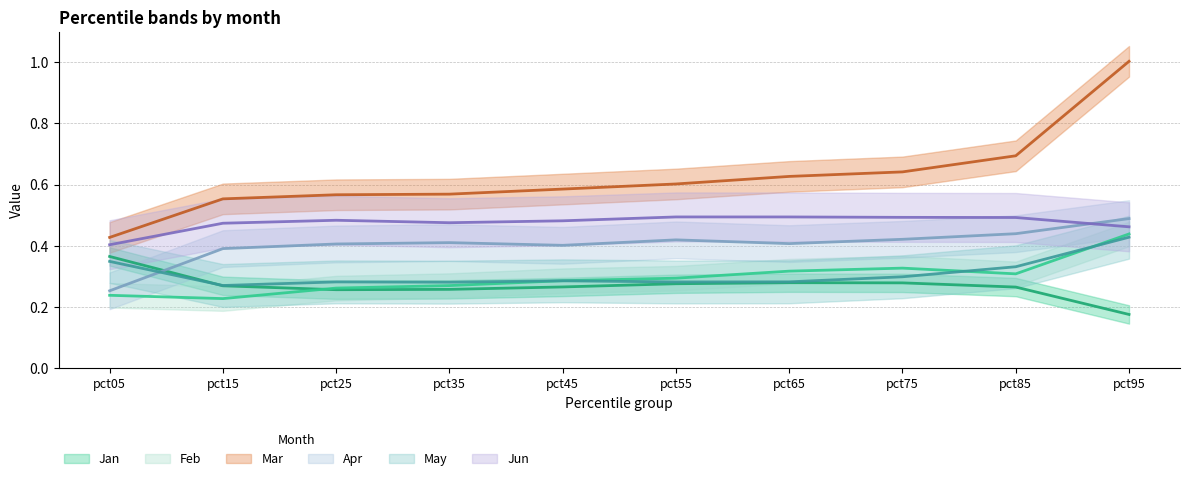

How many Feb values are between 0 and 1?

10